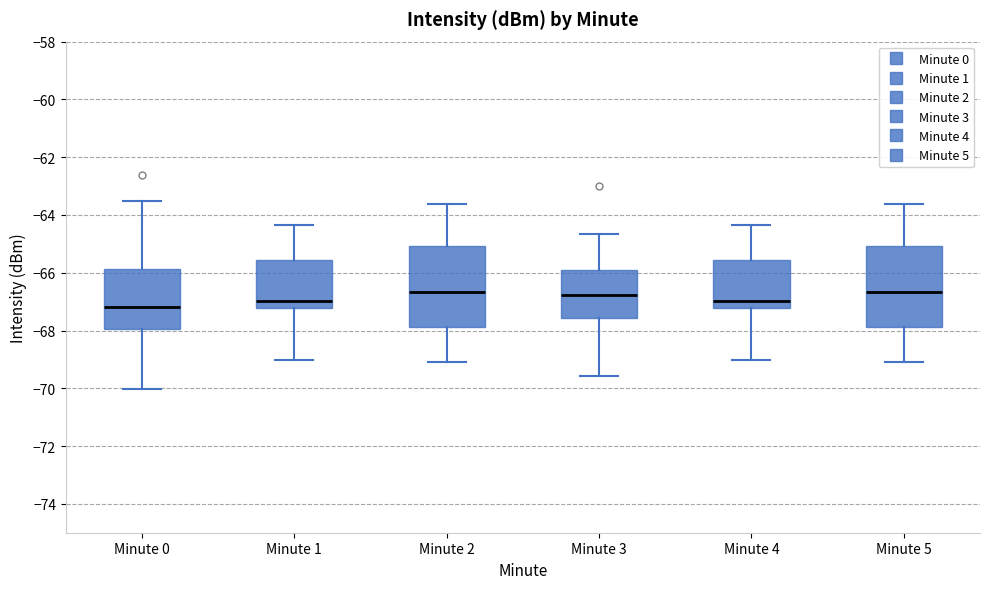

Reading left to right, transcribe this box plot: for each box, give where its median line is, the range the box spans, and where its two whiskers end, as read against the y-axis. The values are not printed on the chart, so give them approximately, as read against the axis.

Minute 0: median -67.2, box -68.0 to -65.8, whiskers -70.0 to -63.6
Minute 1: median -67.0, box -67.2 to -65.6, whiskers -69.0 to -64.4
Minute 2: median -66.6, box -67.8 to -65.0, whiskers -69.0 to -63.6
Minute 3: median -66.8, box -67.6 to -66.0, whiskers -69.6 to -64.6
Minute 4: median -67.0, box -67.2 to -65.6, whiskers -69.0 to -64.4
Minute 5: median -66.6, box -67.8 to -65.0, whiskers -69.0 to -63.6